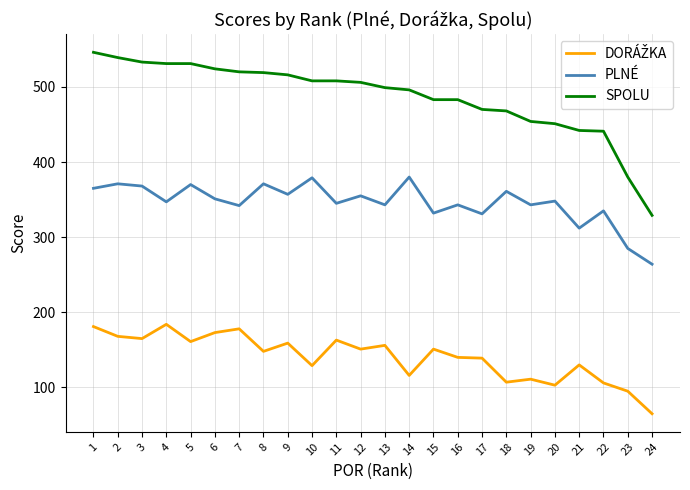

What is the total value across all series at 9?

1032